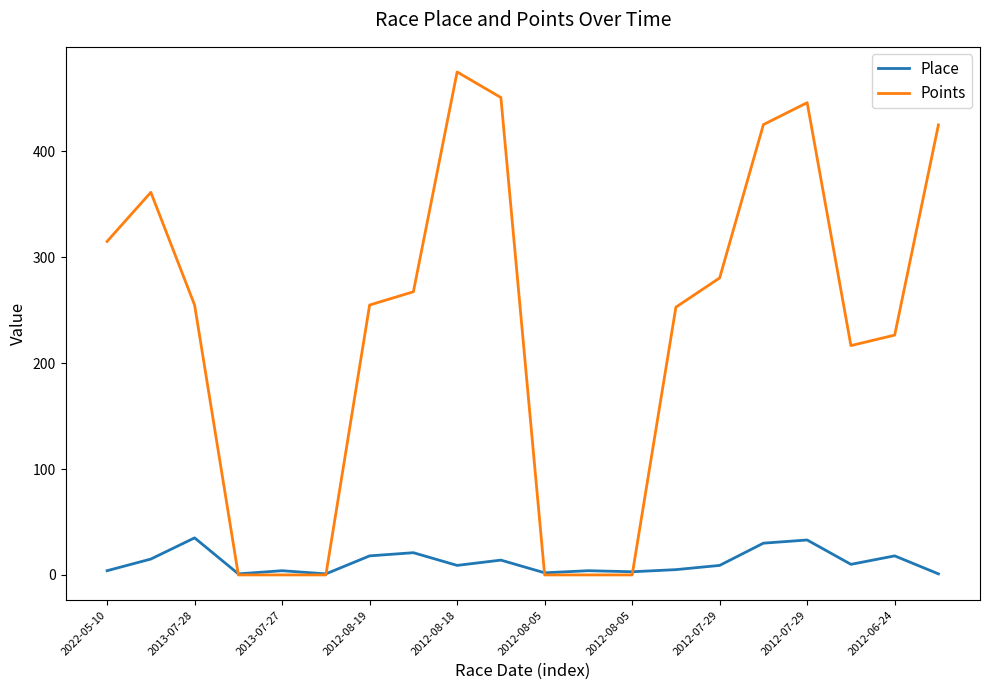

What is the sum of all Points values?

4652.3